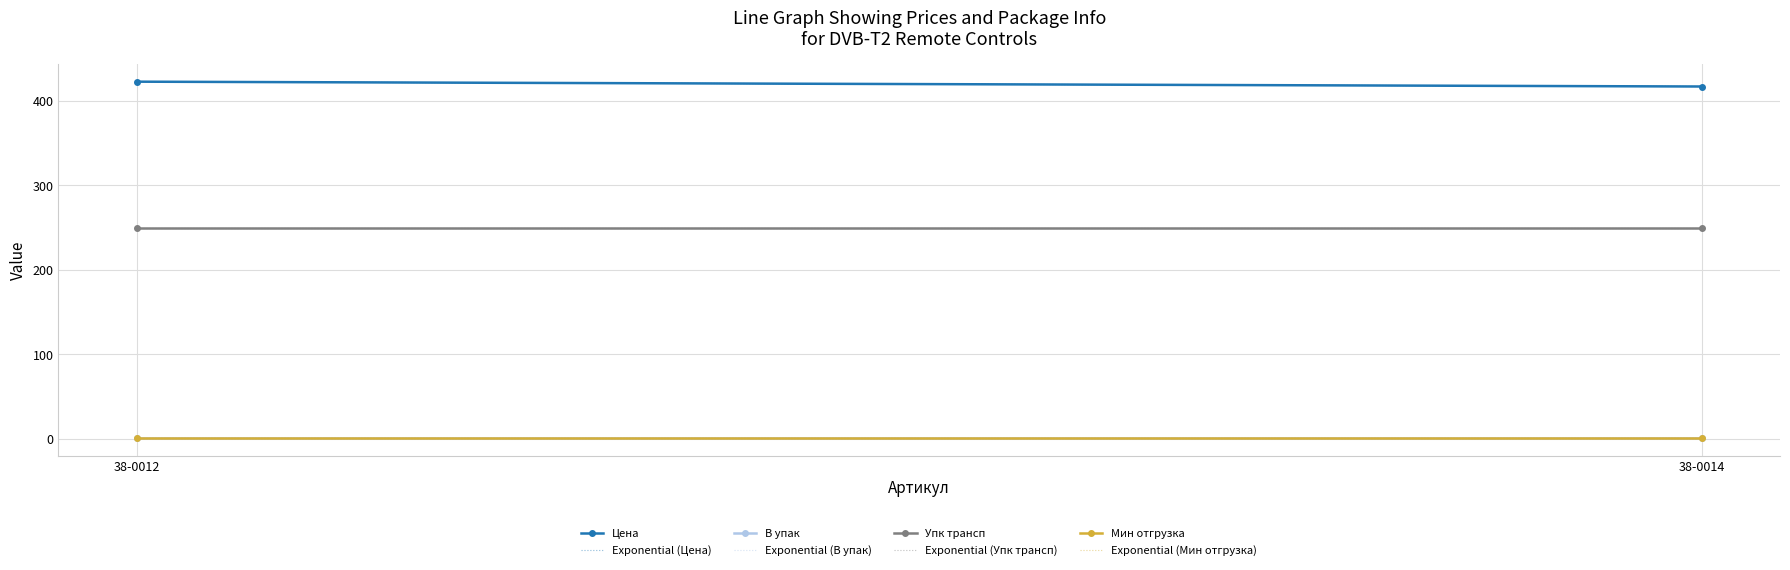

True or false: Цена has a value of 417.2 at 38-0014.

True